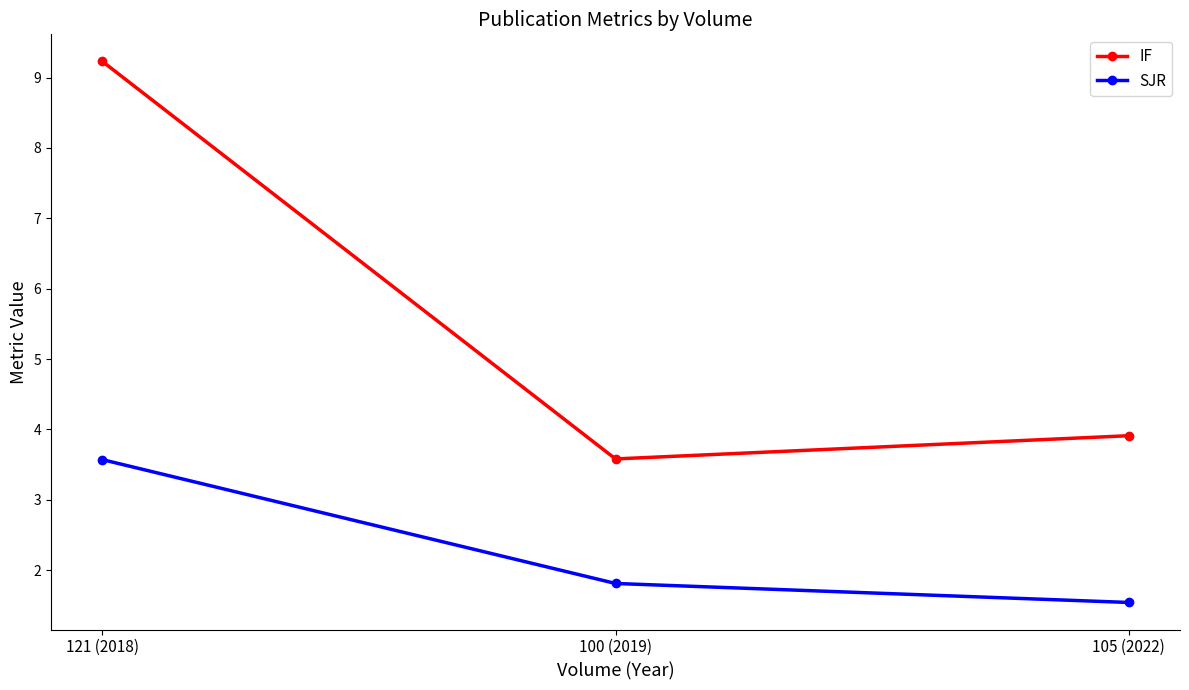

What are all the series names shown in the legend?

IF, SJR